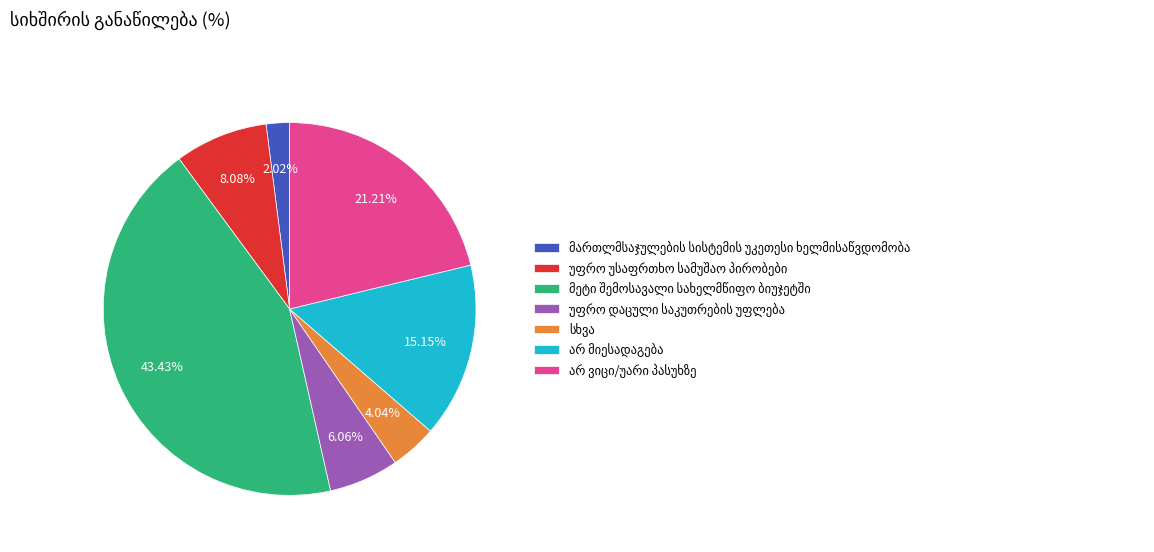

Is there any slice that represents more than half of the pie?

No